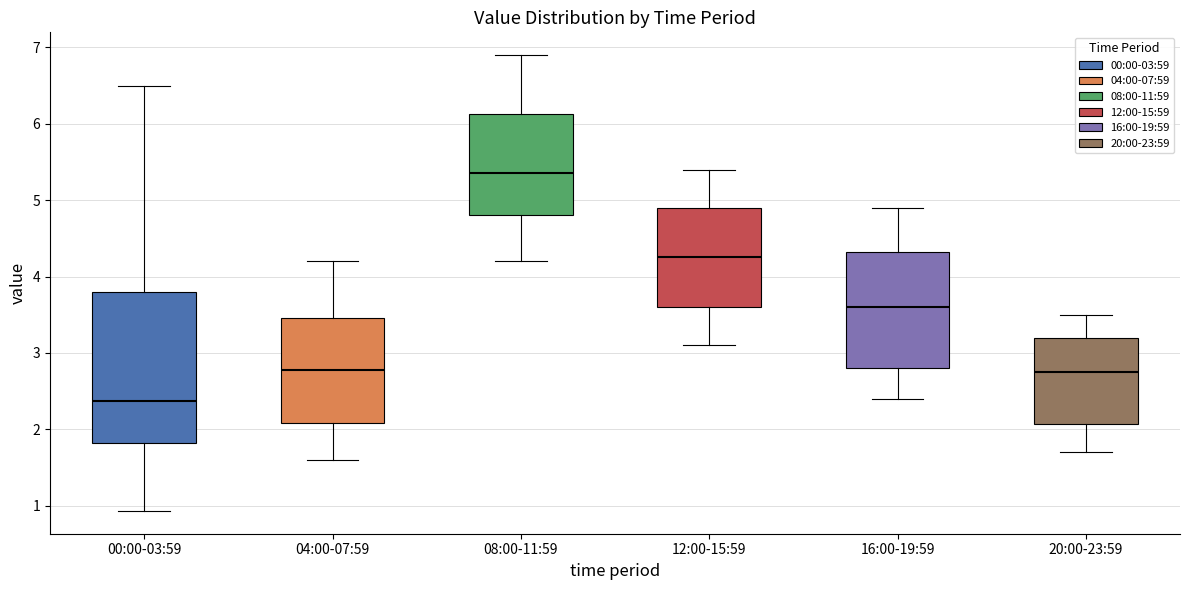

Which box's median line is the highest?

08:00-11:59